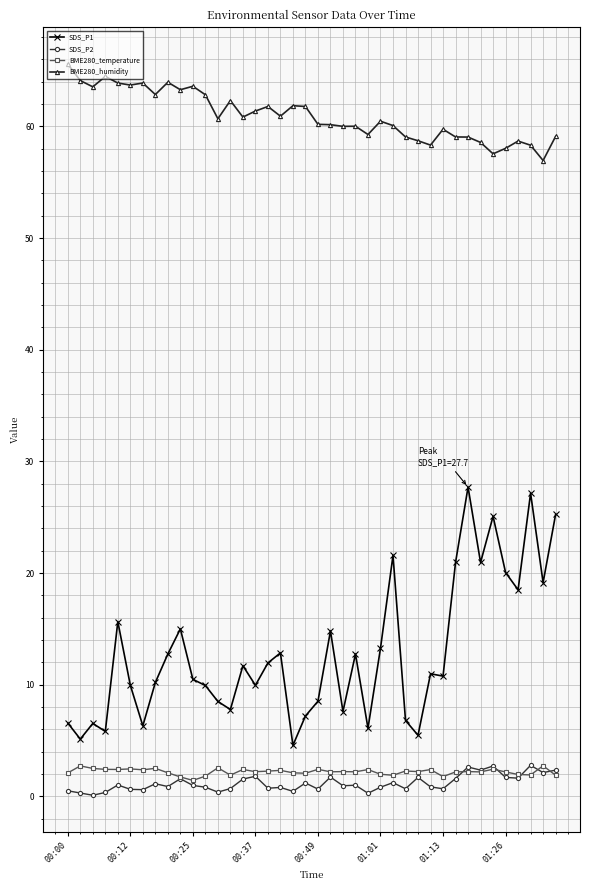

Which series has the largest range (max minus min)?

SDS_P1